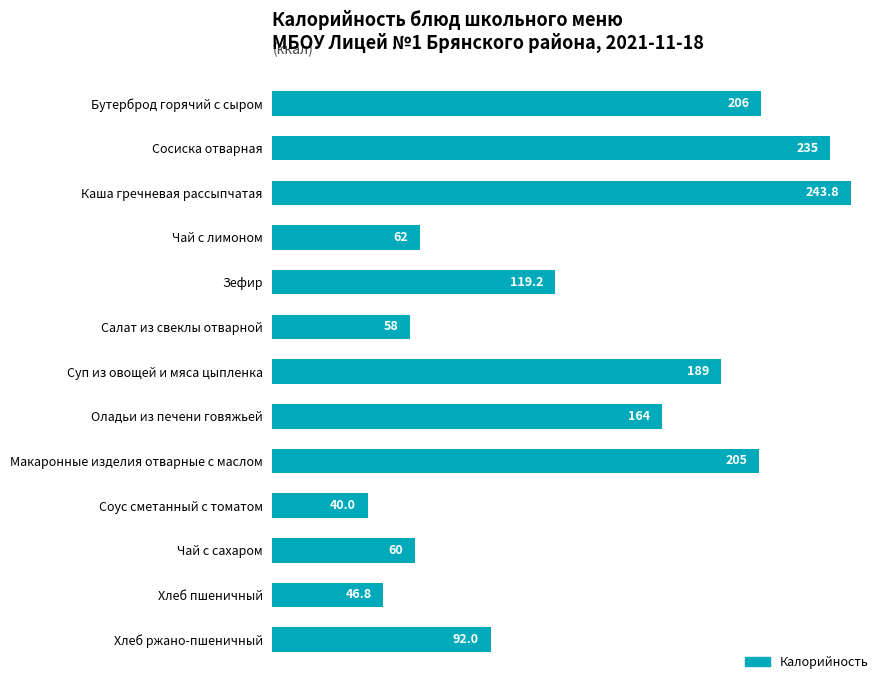

What is the change in value from Бутерброд горячий с сыром to Салат из свеклы отварной?

-148.0